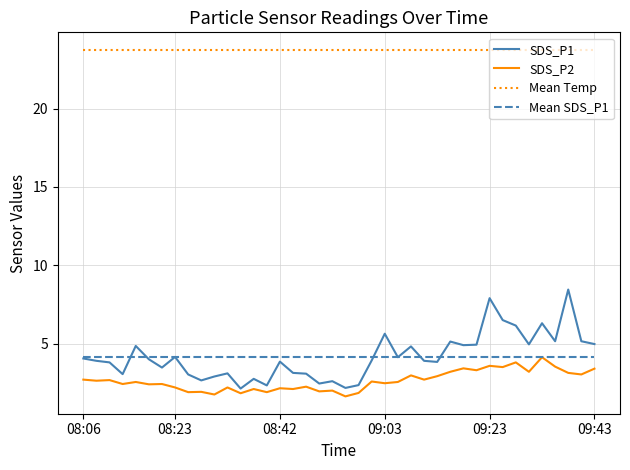

True or false: Mean Temp and Mean SDS_P1 cross at least once.

False